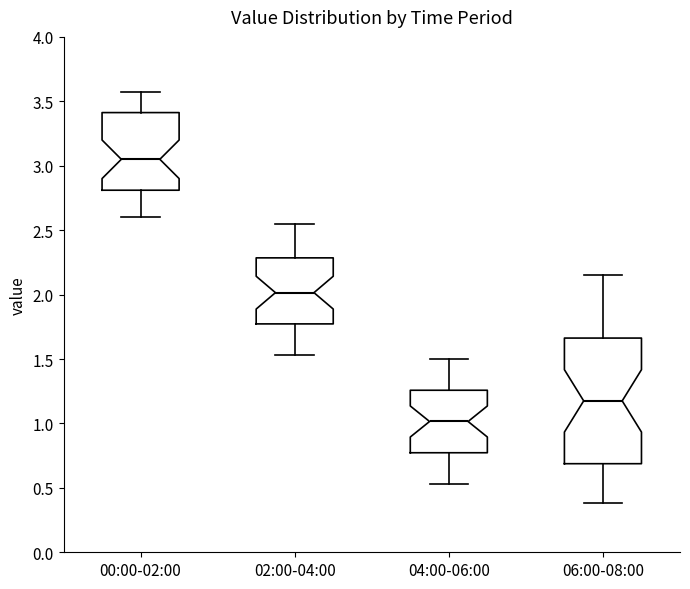

Which box has the highest median line?

00:00-02:00